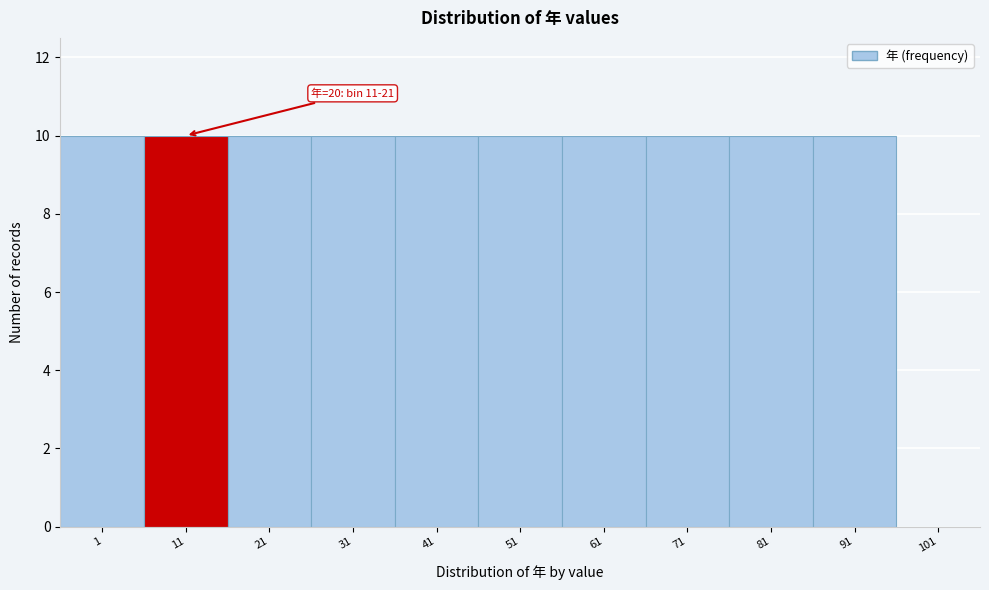

Reading left to right, extract all data points from this chart.

1=10	11=10	21=10	31=10	41=10	51=10	61=10	71=10	81=10	91=10	101=0